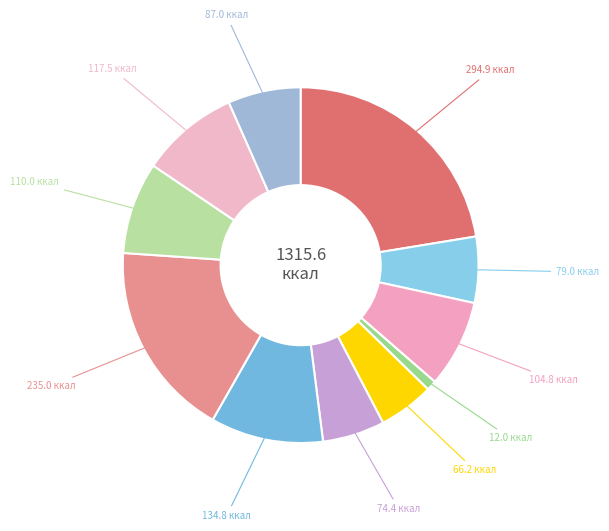

To the nearest percent, what is the difference between the largest and smallest slice percentages?

22%